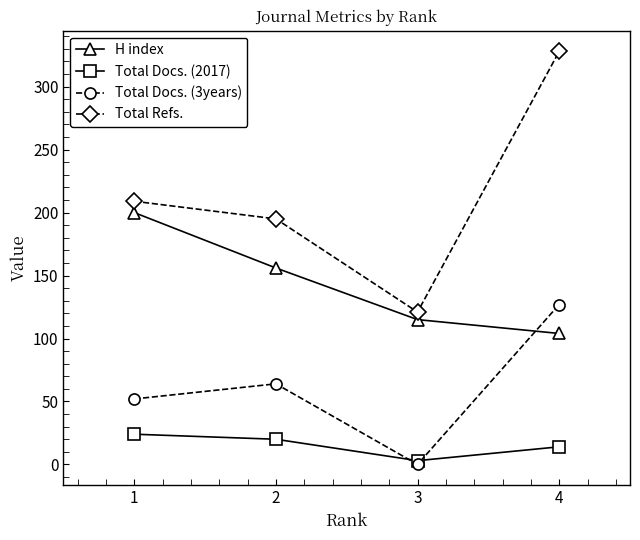

What is the total value across all series at 2?

435